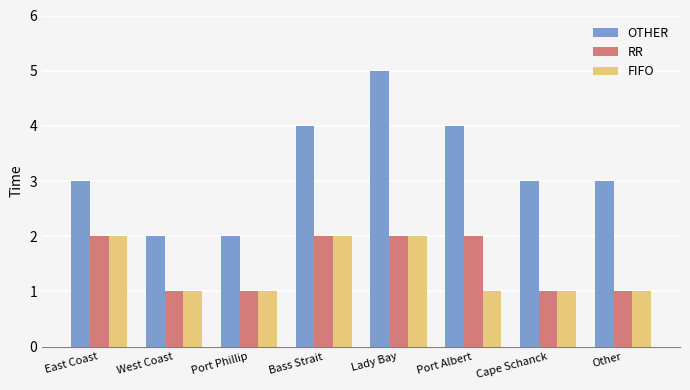

Is it true that OTHER equals 4 at Port Albert?

True